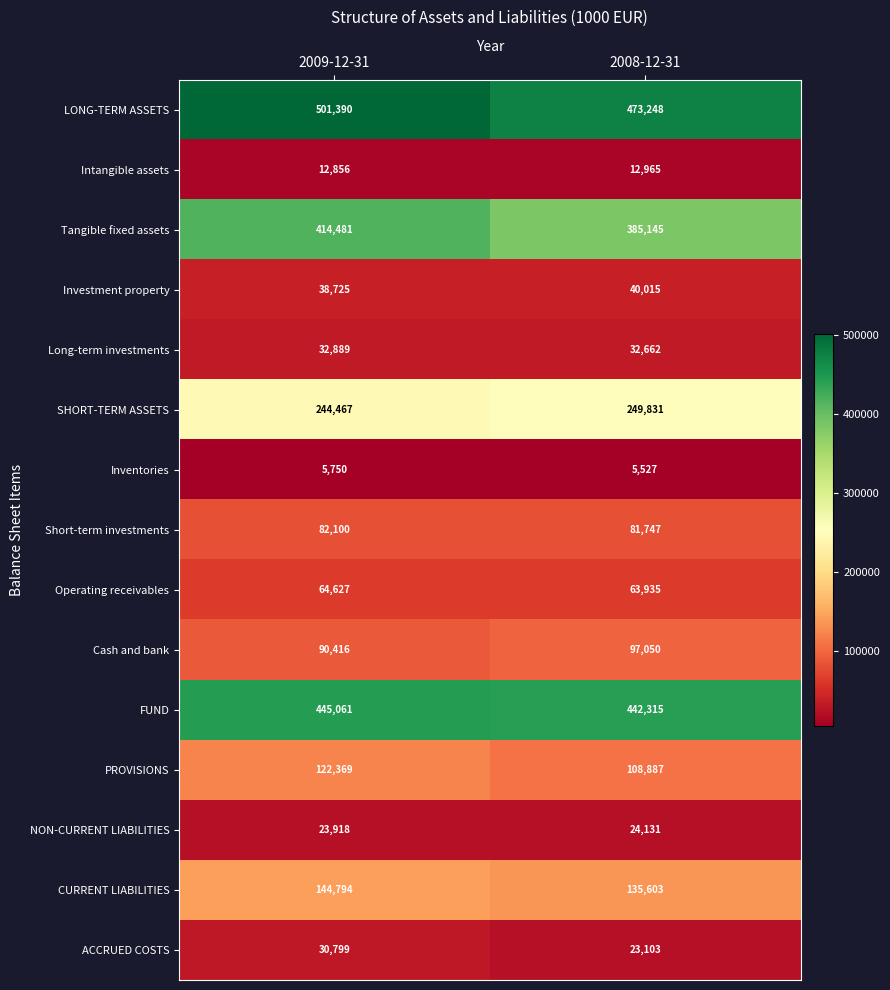

Which series has the largest total across all categories?

LONG-TERM ASSETS